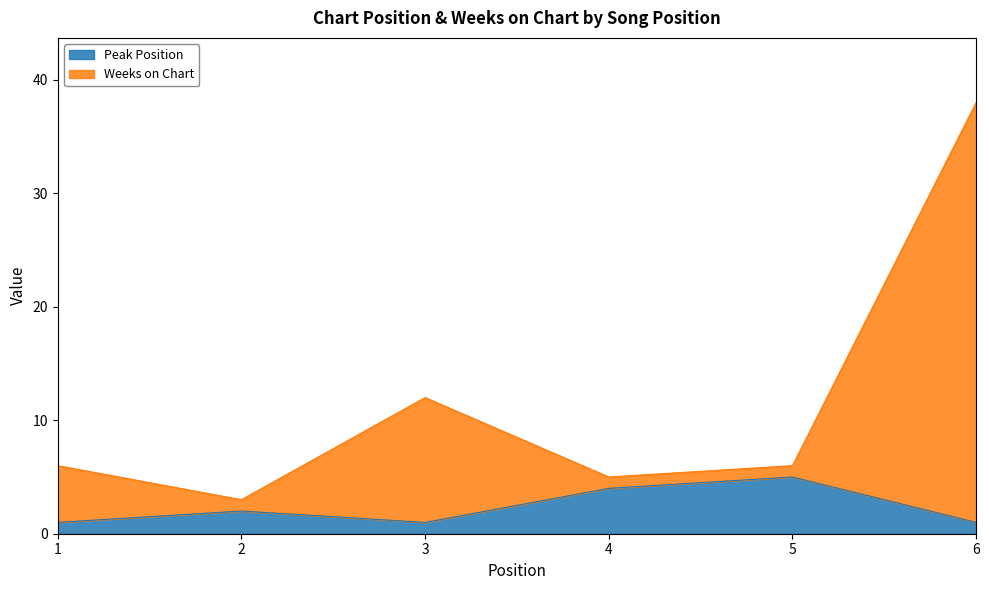

How many data points does each series have?

6